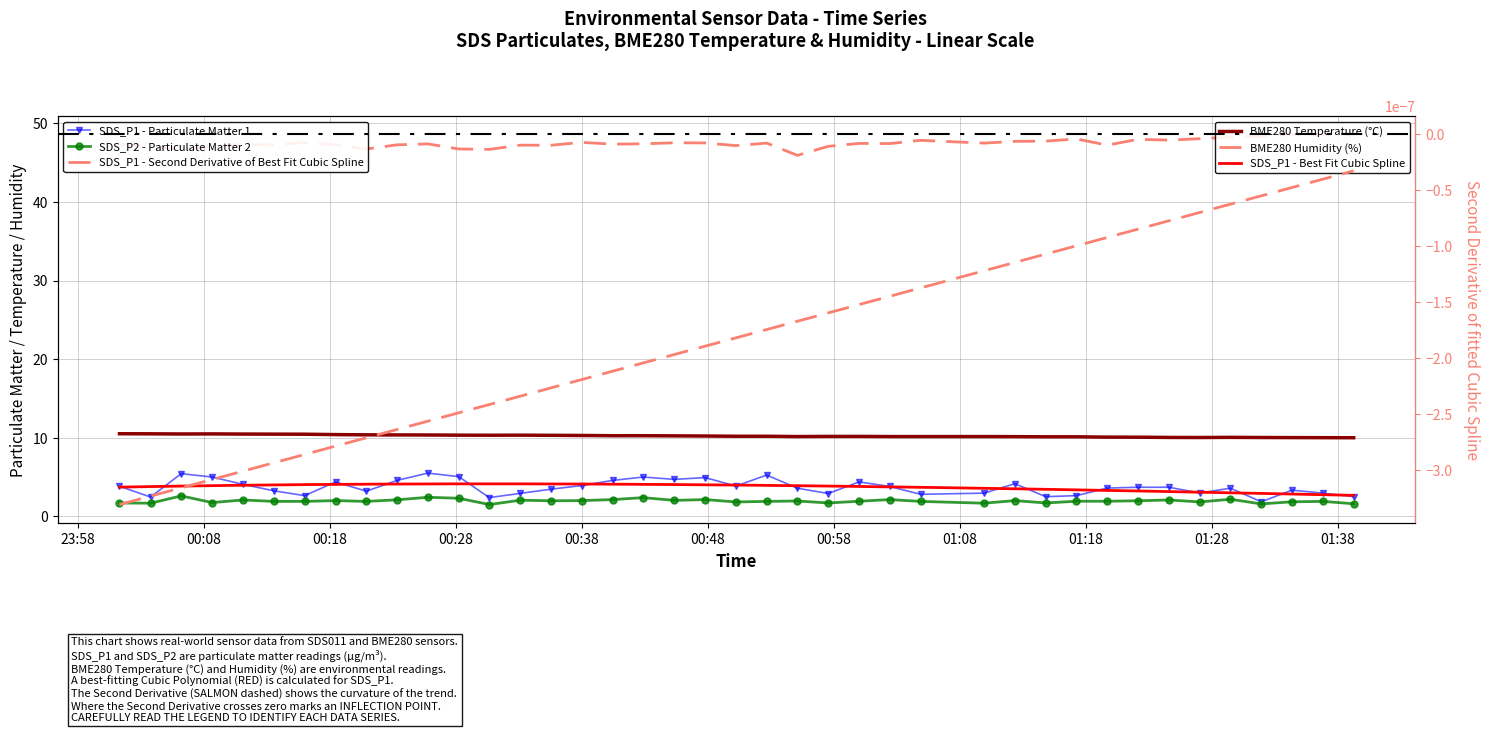

What is the average value of the SDS_P1 series?

3.7